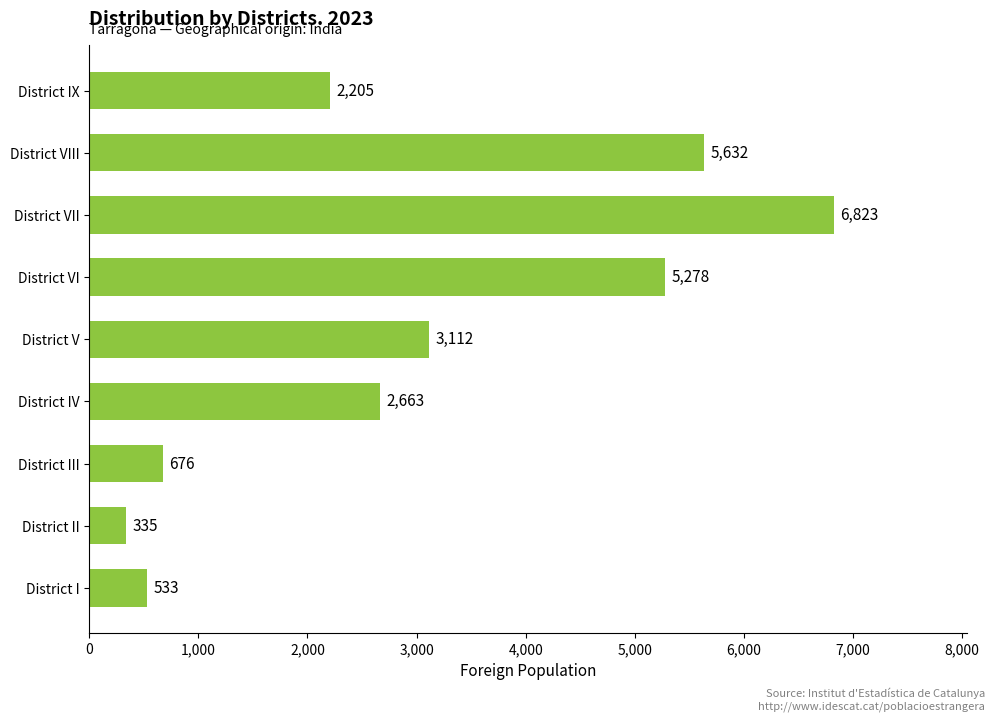

Rank the categories by value from lowest to highest.

District II, District I, District III, District IX, District IV, District V, District VI, District VIII, District VII